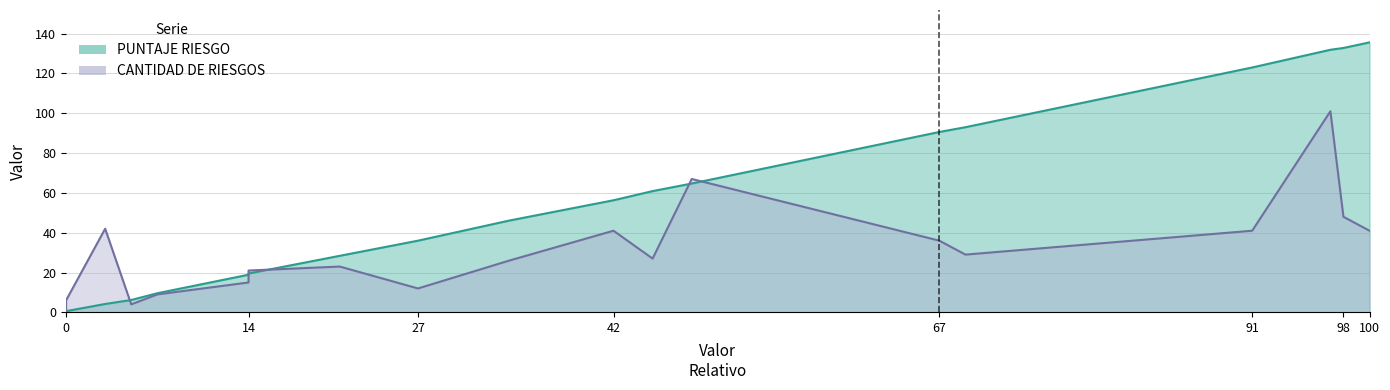

Which series changed the most between 14 and 42?

PUNTAJE RIESGO